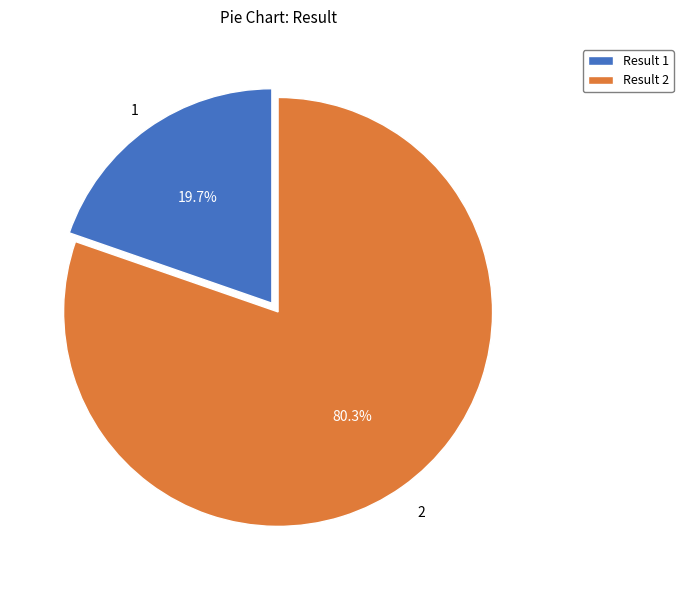

What percentage do Result 1 and Result 2 together represent?

100.0%